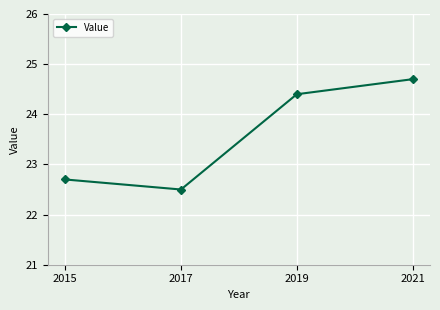

What is the average value?

23.6